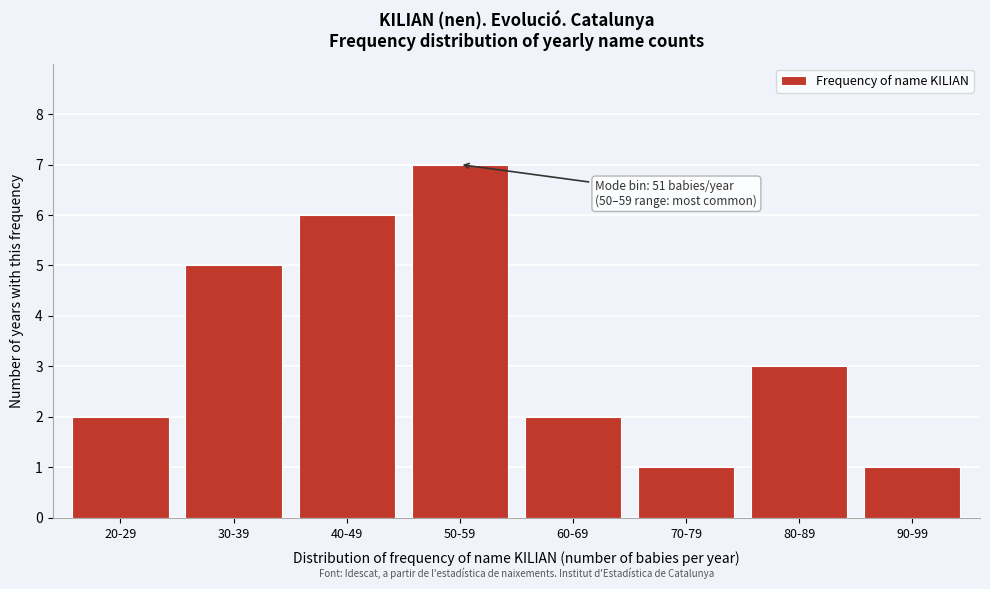

Reading left to right, transcribe all the data shown in this chart.

20-29=2	30-39=5	40-49=6	50-59=7	60-69=2	70-79=1	80-89=3	90-99=1